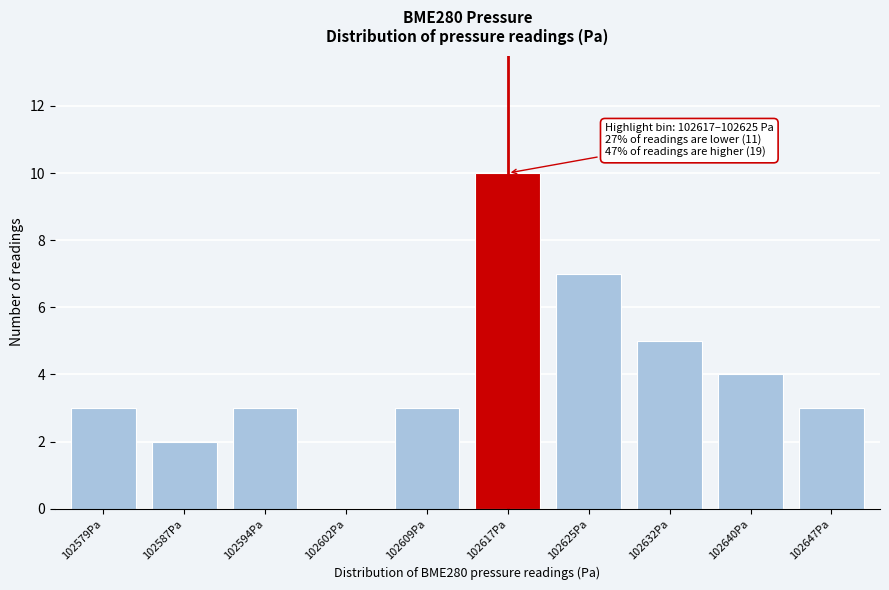

Reading left to right, transcribe all the data shown in this chart.

102579Pa=3	102587Pa=2	102594Pa=3	102602Pa=0	102609Pa=3	102617Pa=10	102625Pa=7	102632Pa=5	102640Pa=4	102647Pa=3